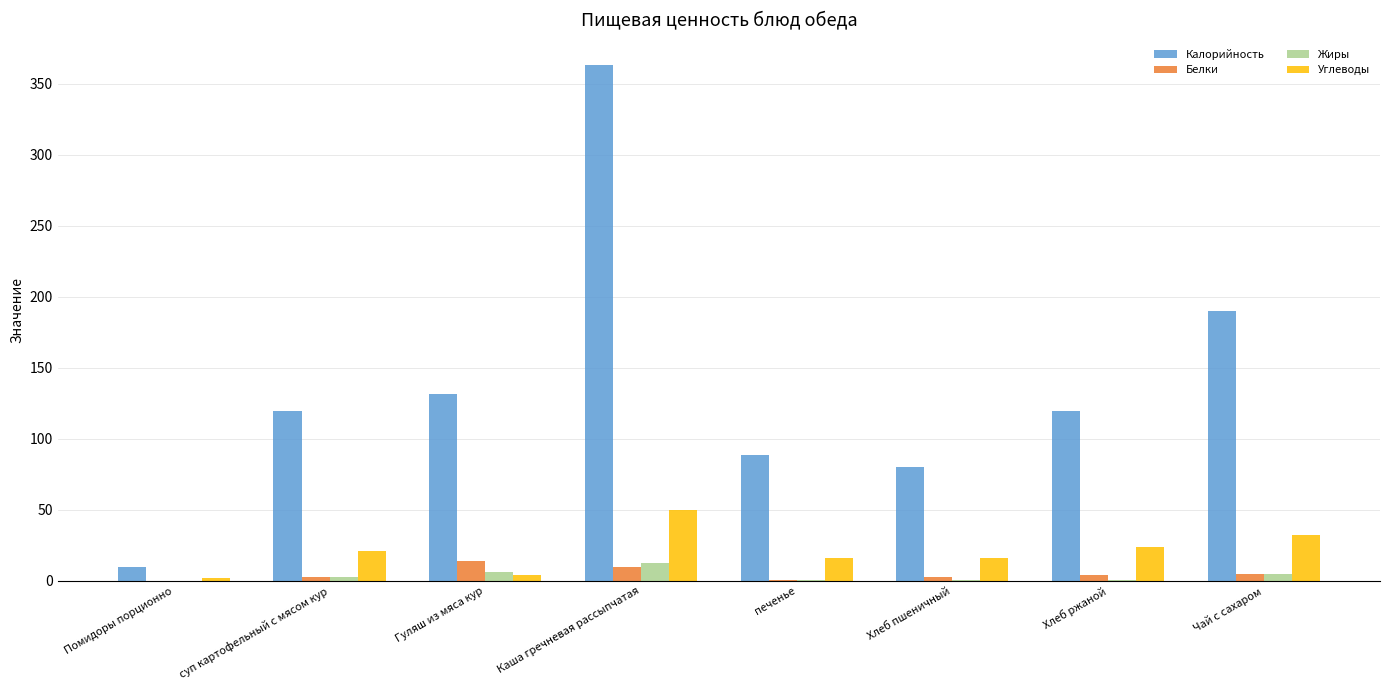

Read the Углеводы value at печенье.

16.4